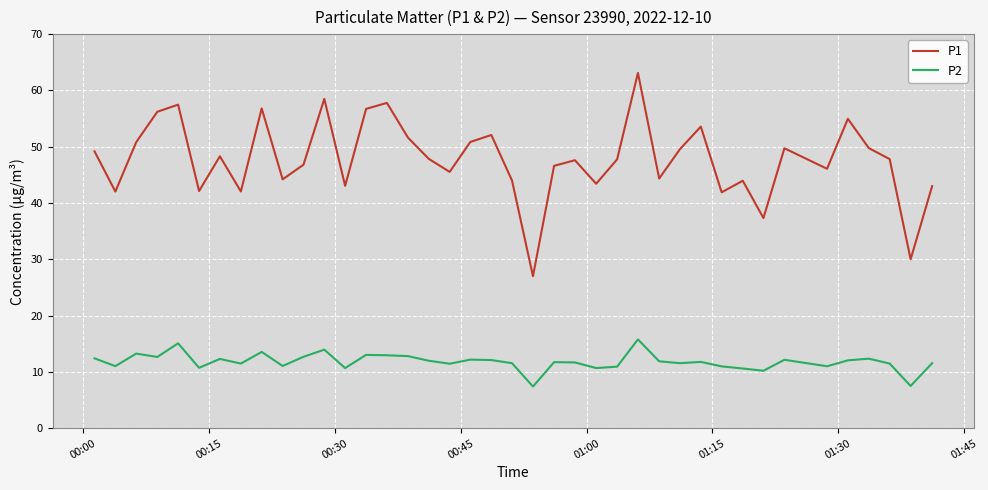

Which series has the widest spread of values?

P1